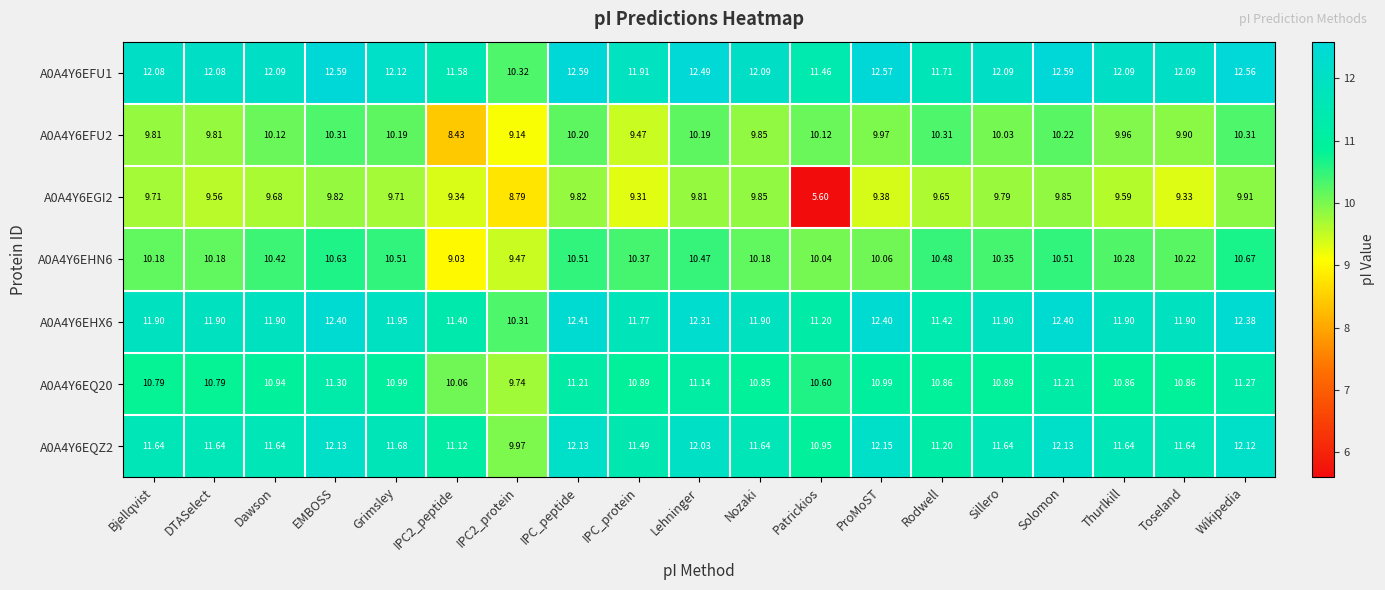

At which label is A0A4Y6EFU1 closest to 11?

Patrickios